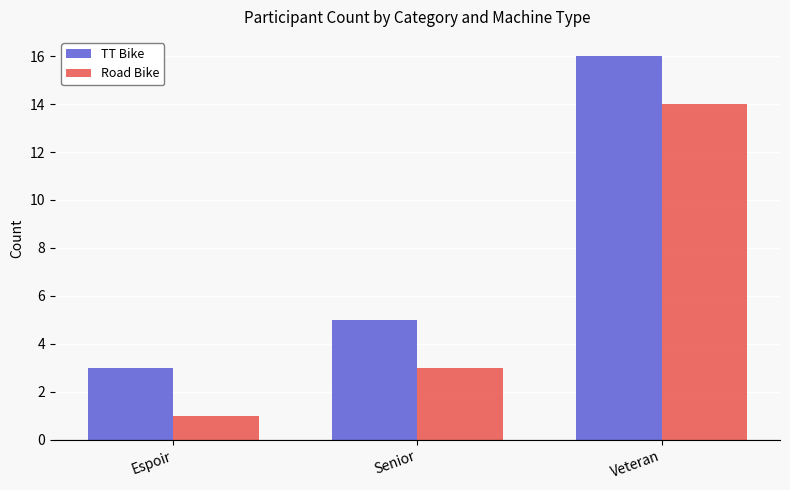

What is the label of the 3rd bar from the right?

Espoir